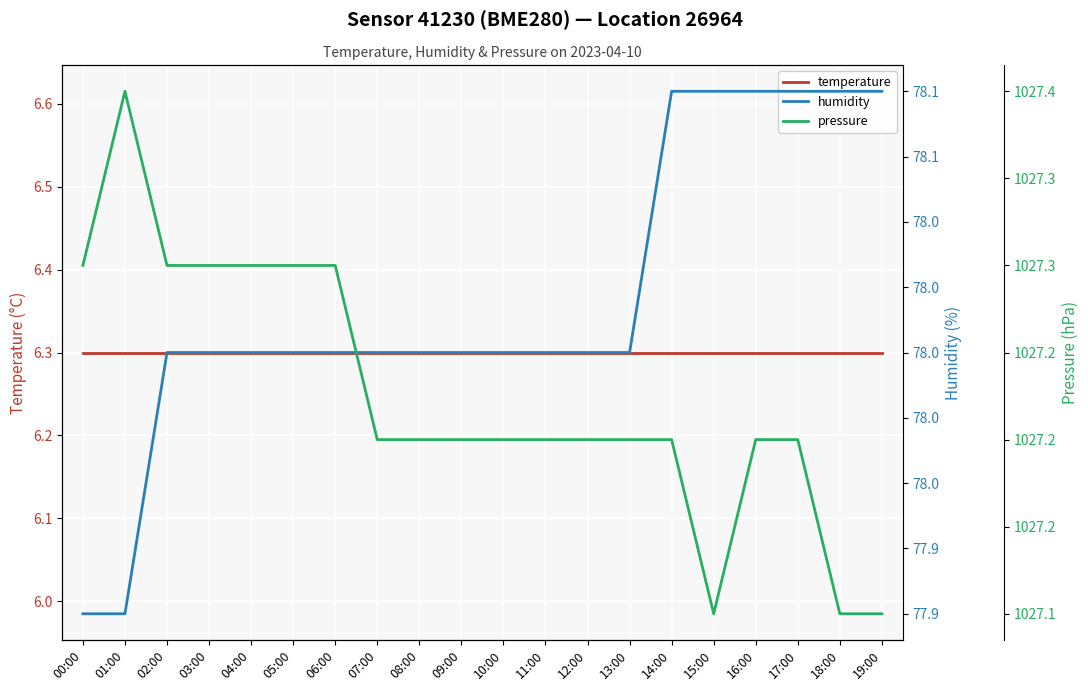

Reading left to right, what are all the values shown in this chart?

temperature: 6.3	6.3	6.3	6.3	6.3	6.3	6.3	6.3	6.3	6.3	6.3	6.3	6.3	6.3	6.3	6.3	6.3	6.3	6.3	6.3
humidity: 77.9	77.9	78.0	78.0	78.0	78.0	78.0	78.0	78.0	78.0	78.0	78.0	78.0	78.0	78.1	78.1	78.1	78.1	78.1	78.1
pressure: 1027.3	1027.4	1027.3	1027.3	1027.3	1027.3	1027.3	1027.2	1027.2	1027.2	1027.2	1027.2	1027.2	1027.2	1027.2	1027.1	1027.2	1027.2	1027.1	1027.1